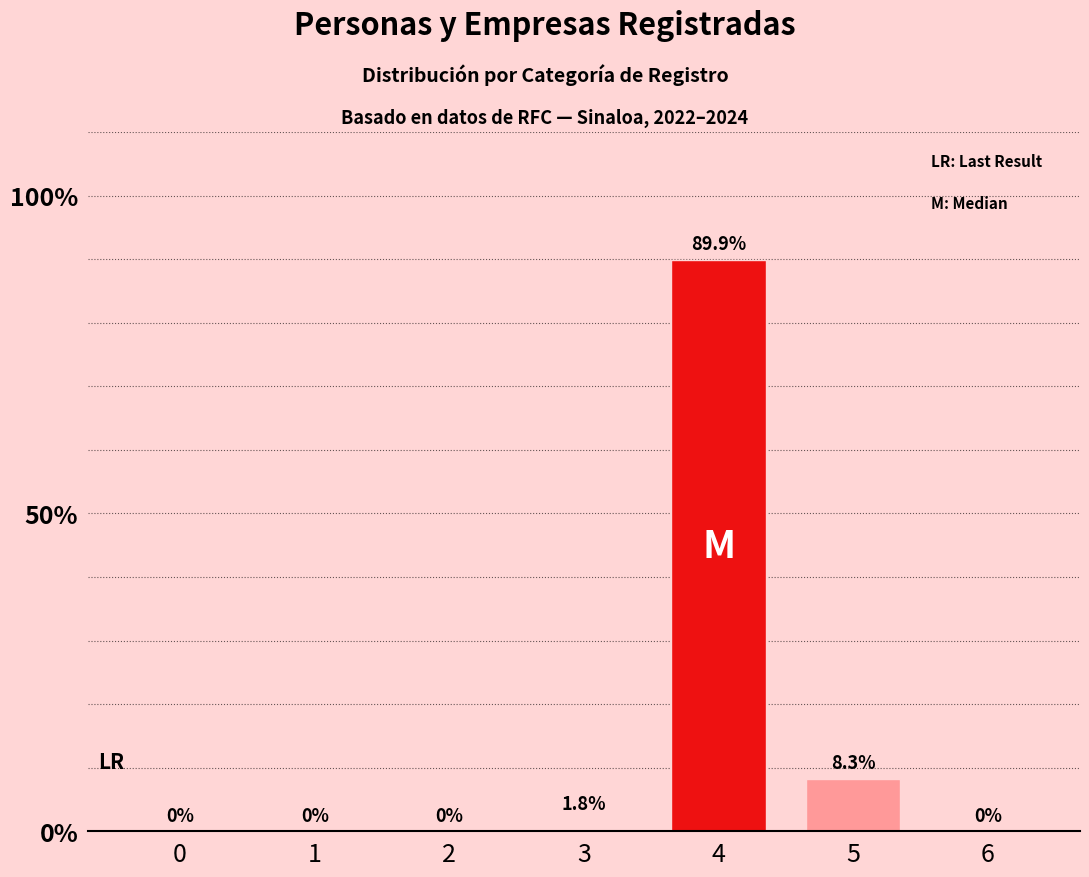

What is the average value?

14.3